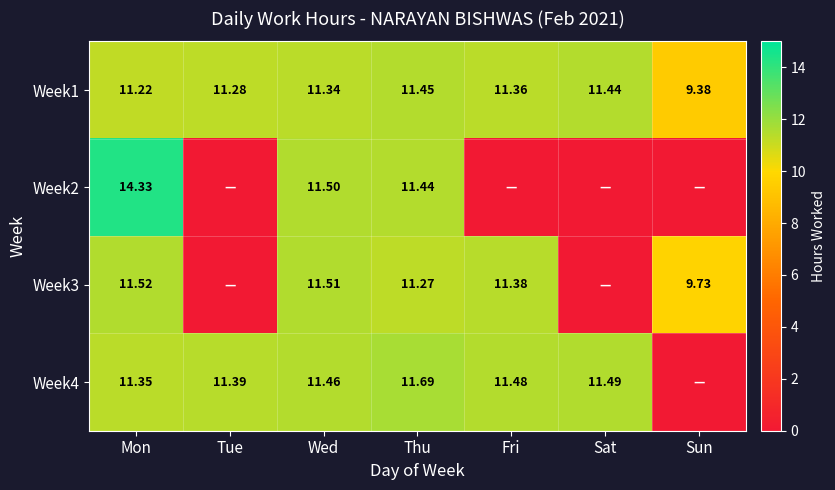

At which category does the chart reach its peak across all series?

Mon